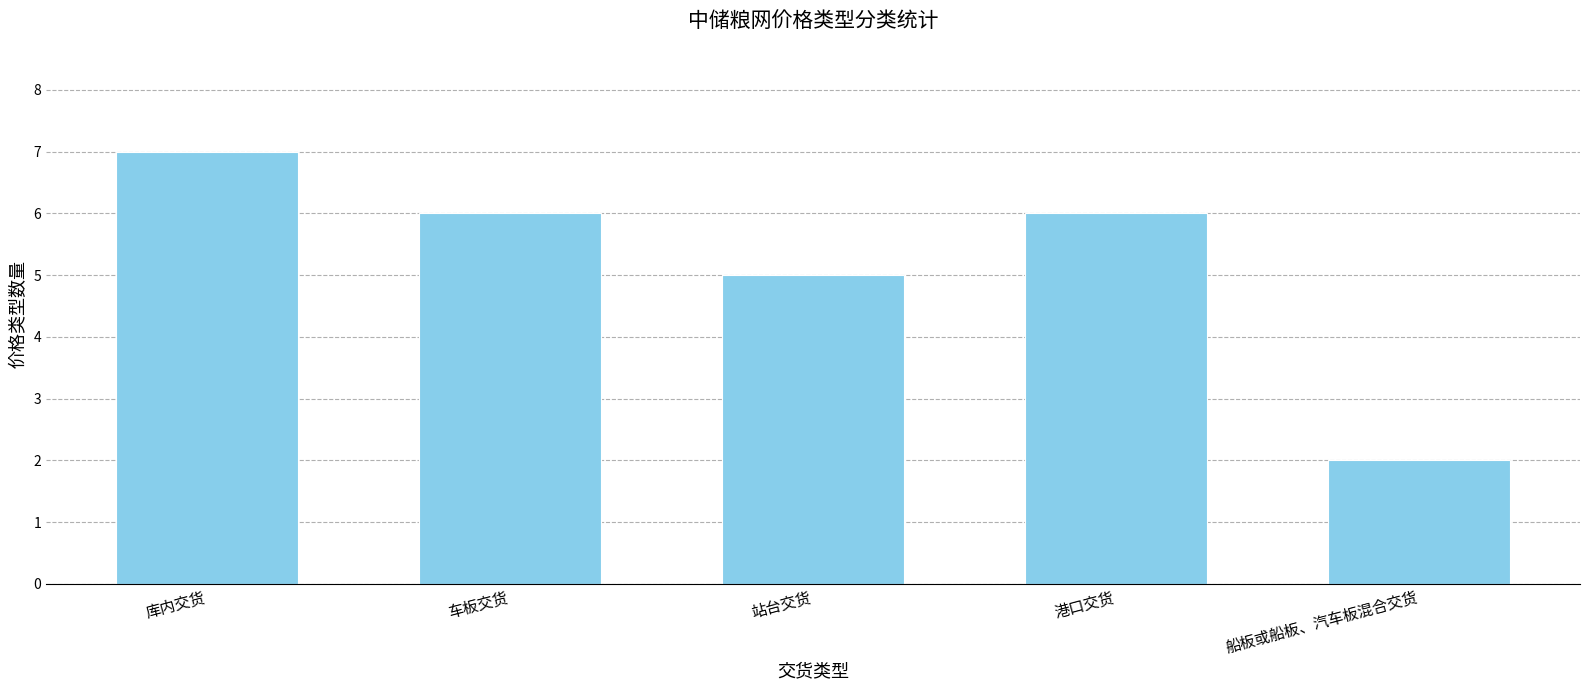

What is the ratio of the value at 车板交货 to the value at 船板或船板、汽车板混合交货?

3.0